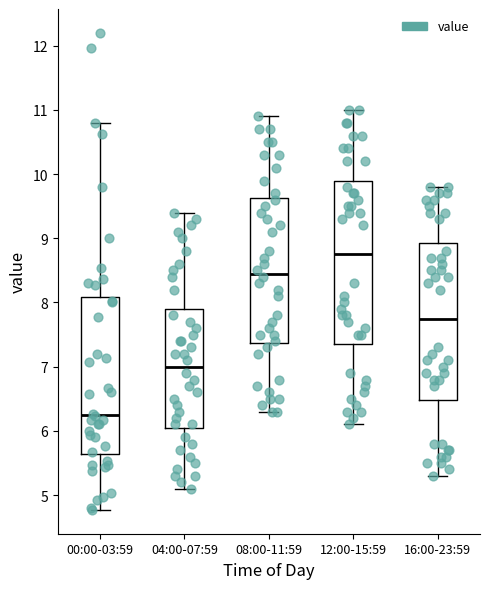

Where is the lower edge of the box for 16:00-23:59 on the y-axis? The values are not printed on the chart, so give them approximately, as read against the axis.

6.5